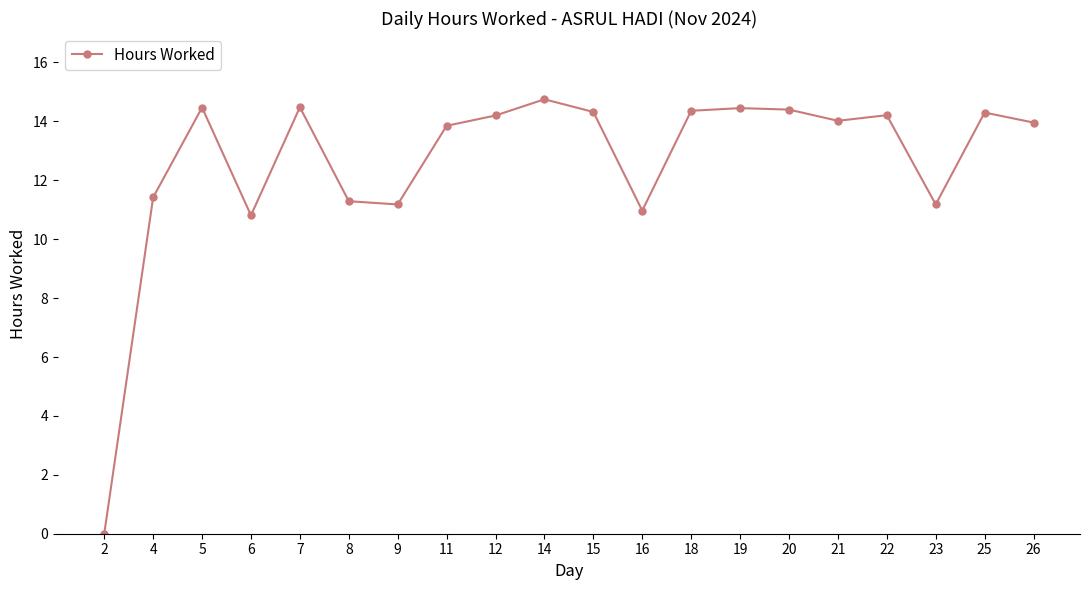

What is the change in value from 2 to 25?

+14.3